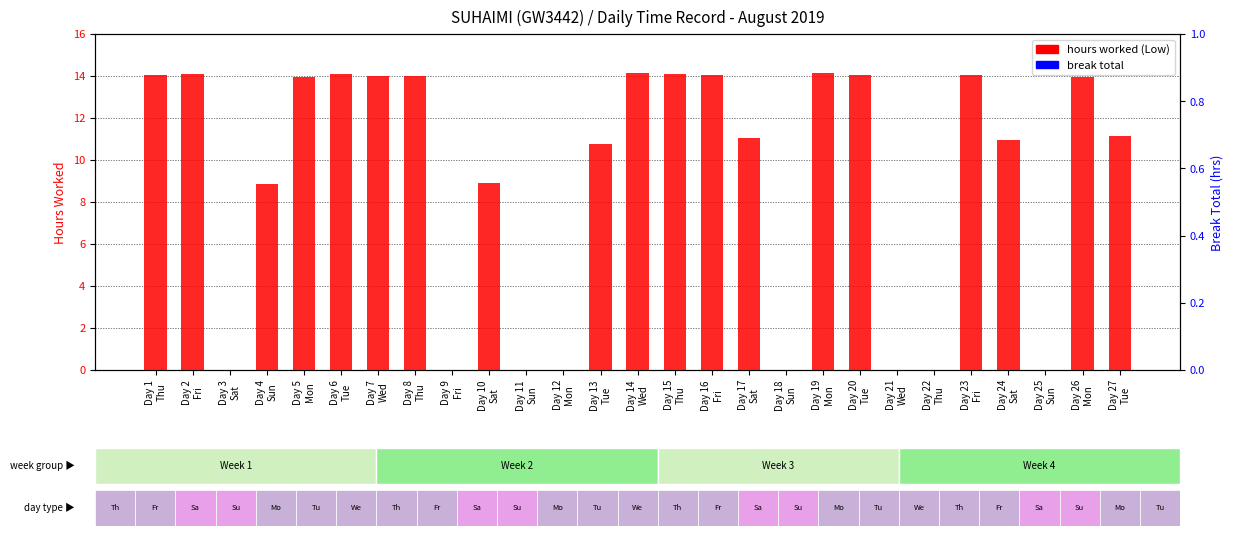

How many positive values does the hours worked (Low) series have?

19